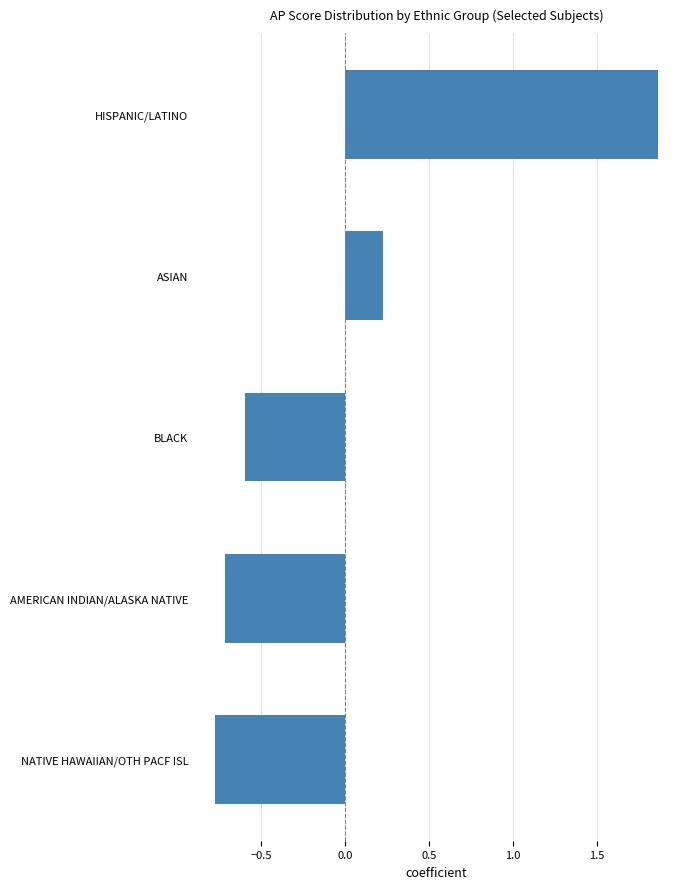

What is the difference between the maximum and minimum values?

2.6